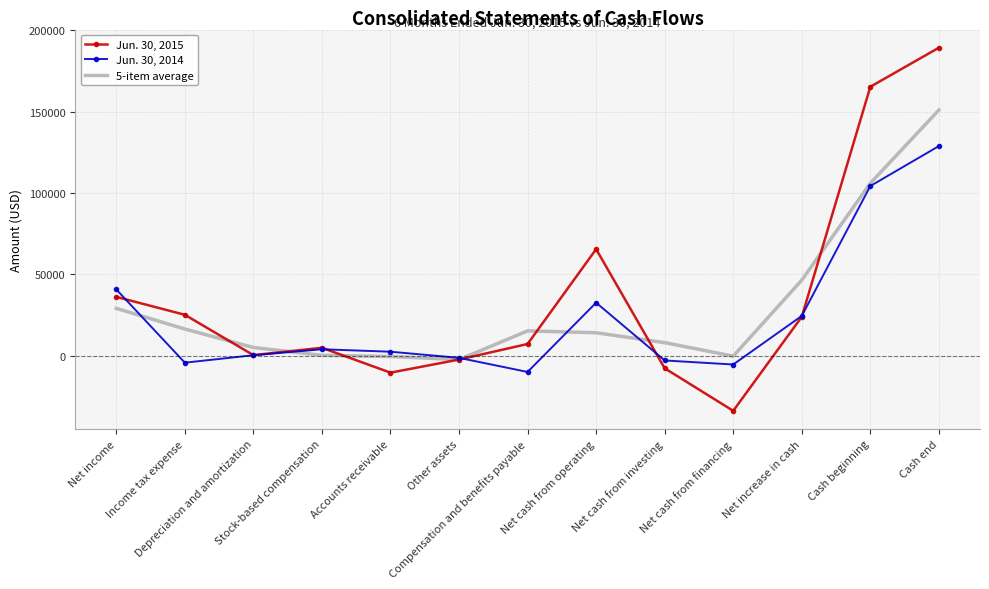

How many interior local valleys does the Jun. 30, 2014 series have?

3